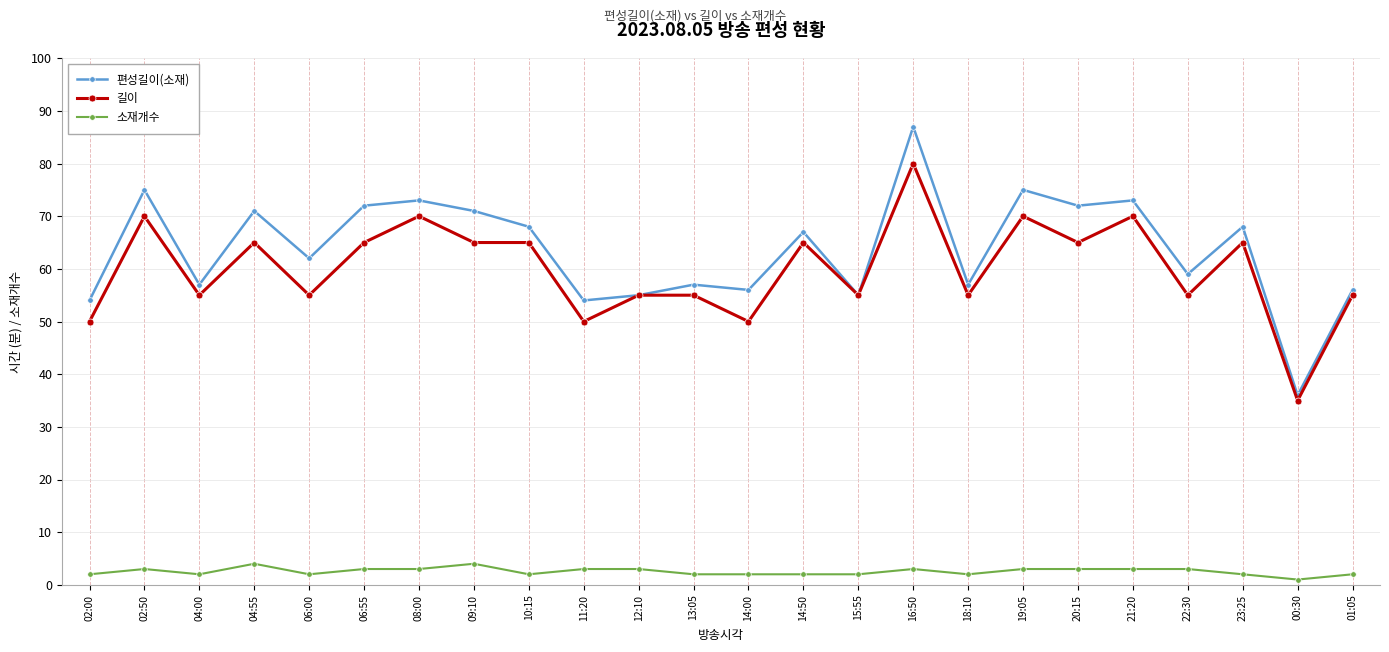

Reading left to right, transcribe all the data shown in this chart.

편성길이(소재): 54	75	57	71	62	72	73	71	68	54	55	57	56	67	55	87	57	75	72	73	59	68	36	56
길이: 50	70	55	65	55	65	70	65	65	50	55	55	50	65	55	80	55	70	65	70	55	65	35	55
소재개수: 2	3	2	4	2	3	3	4	2	3	3	2	2	2	2	3	2	3	3	3	3	2	1	2